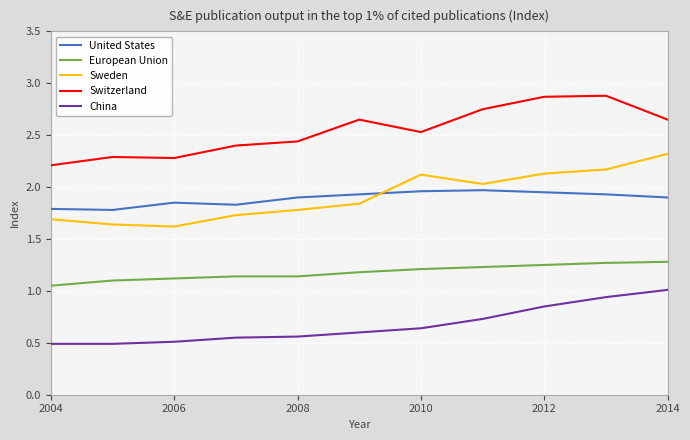

Rank the series by their maximum value, from lowest to highest.

China, European Union, United States, Sweden, Switzerland